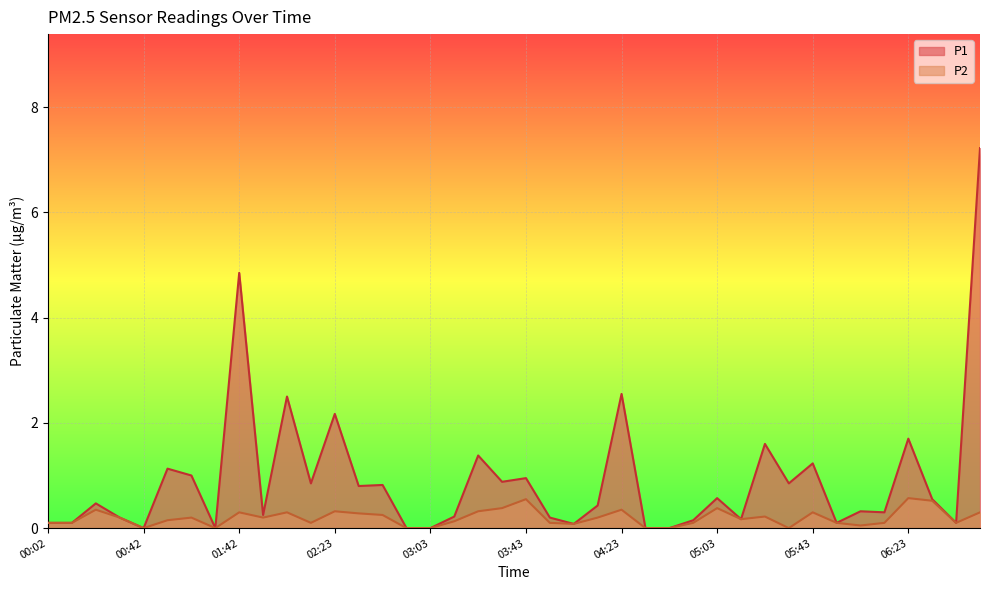

Does the chart display data point markers on the line(s)?

No